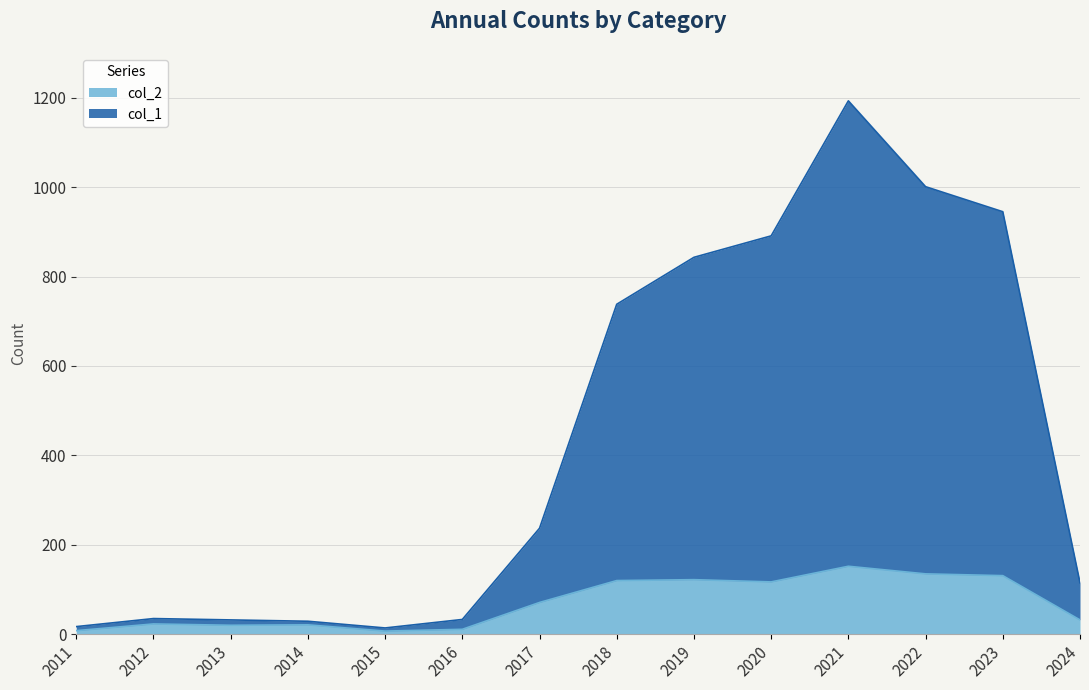

What is the total value across all series at 2021?

1193